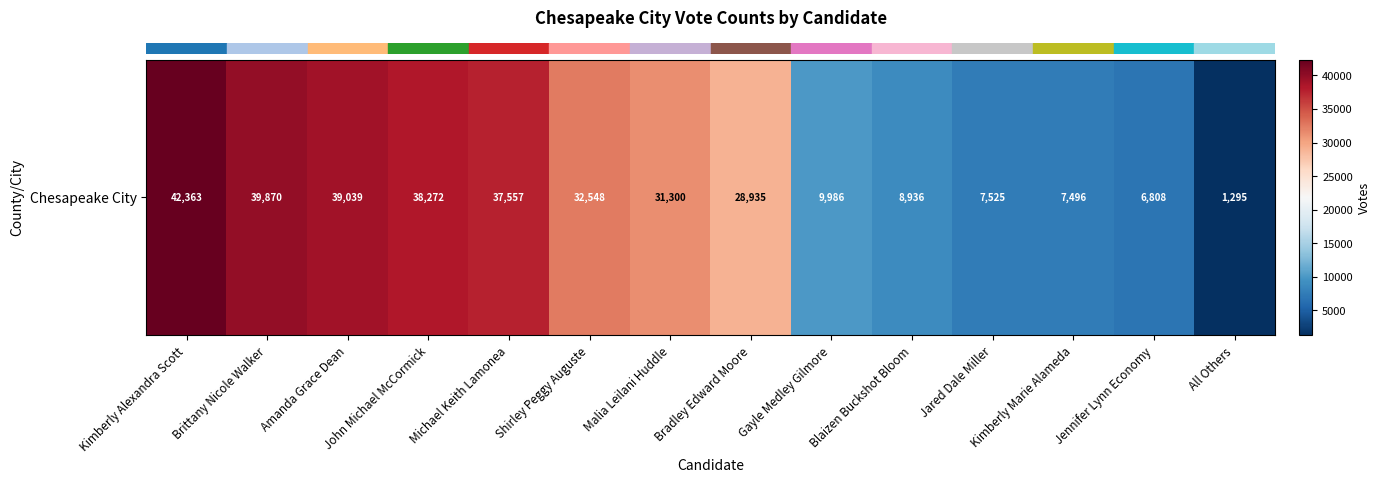

The value at Michael Keith Lamonea is 37557. True or false?

True